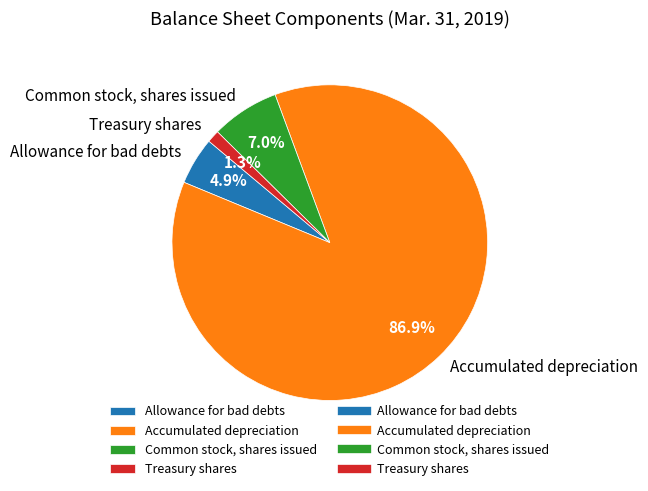

Do Treasury shares and Allowance for bad debts together represent more than half of the pie?

No